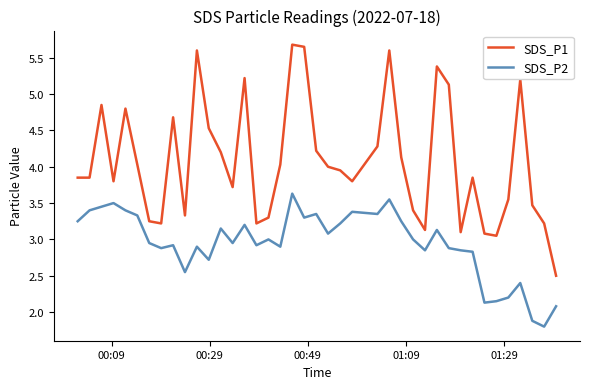

Which series has the largest total across all categories?

SDS_P1